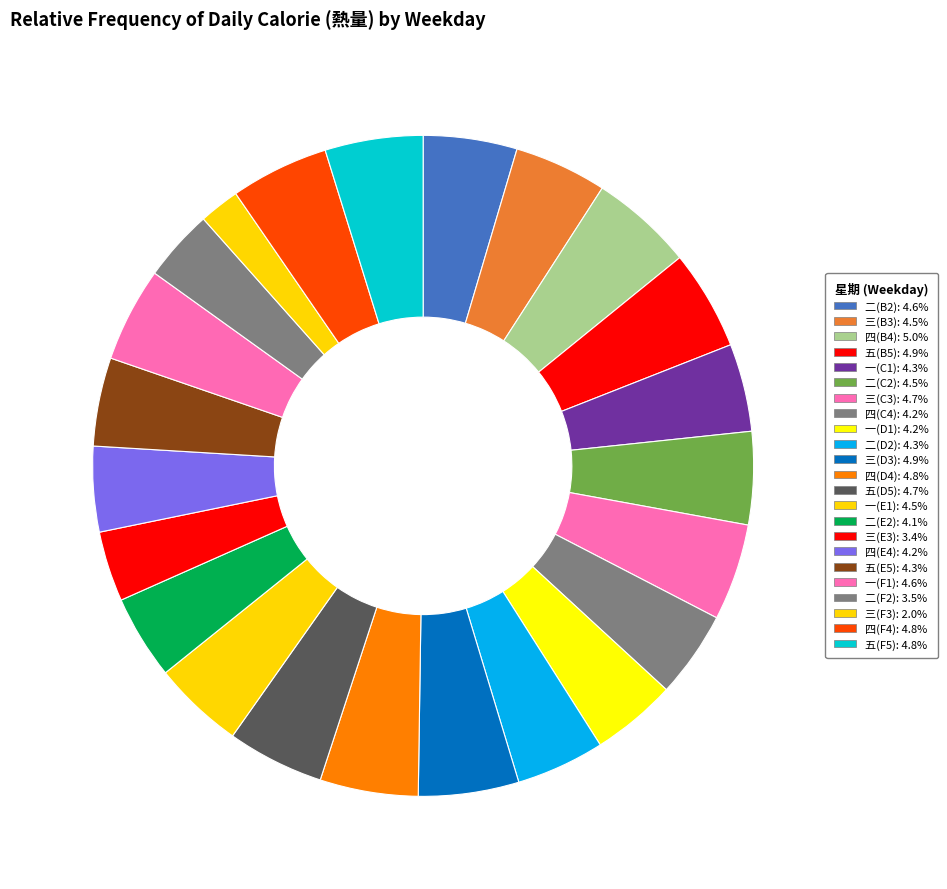

To the nearest percent, what portion does 二(C2) represent?

5%